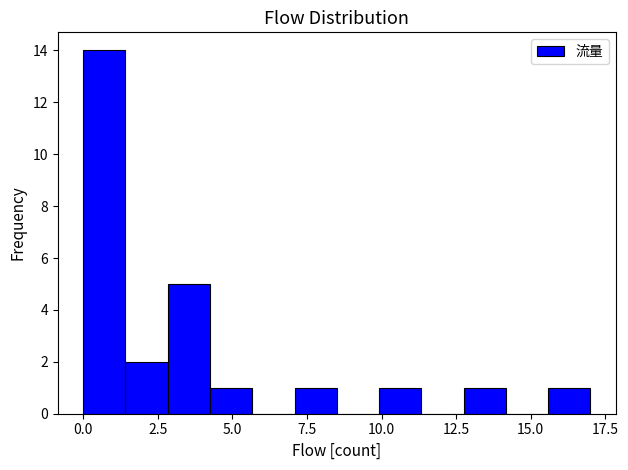

Around what value on the x-axis is the tallest bar? Give the approximate position of its centre, as read against the axis.

0.5